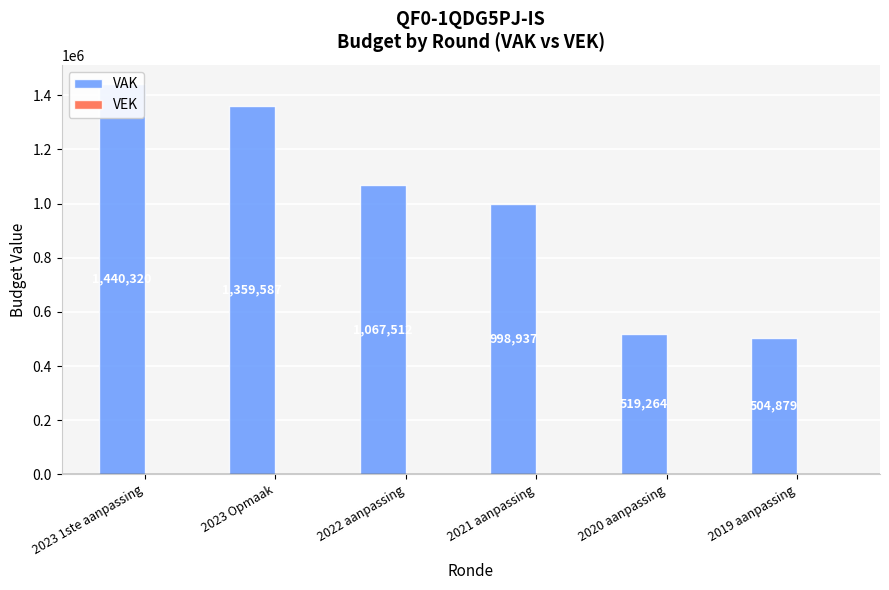

What position from the left is 2023 Opmaak?

2